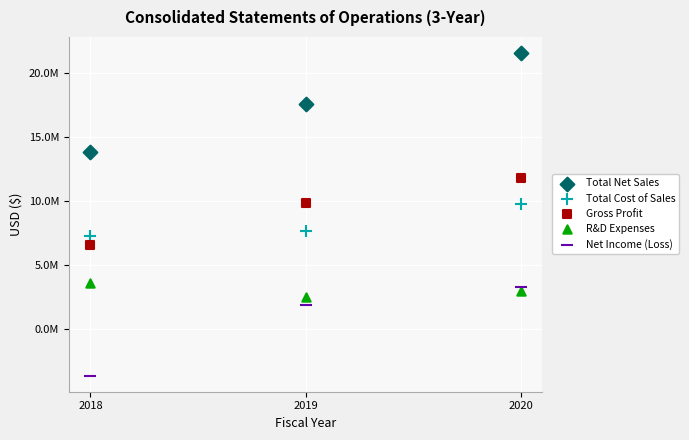

What are all the series names shown in the legend?

Total Net Sales, Total Cost of Sales, Gross Profit, R&D Expenses, Net Income (Loss)